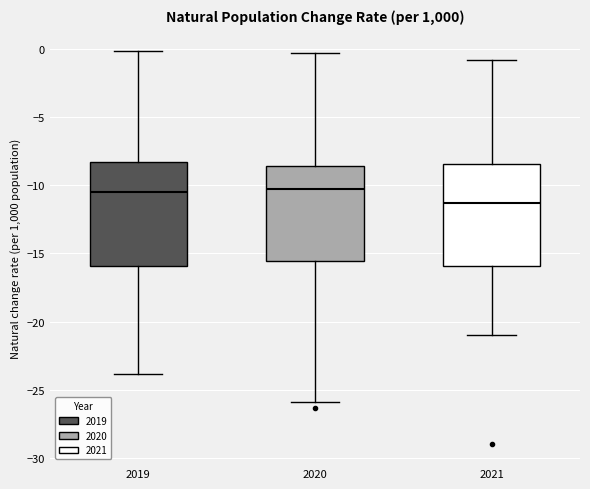

Reading left to right, transcribe this box plot: for each box, give where its median line is, the range the box spans, and where its two whiskers end, as read against the y-axis. The values are not printed on the chart, so give them approximately, as read against the axis.

2019: median -10.5, box -16.0 to -8.5, whiskers -24.0 to 0.0
2020: median -10.5, box -15.5 to -8.5, whiskers -26.0 to -0.5
2021: median -11.5, box -16.0 to -8.5, whiskers -21.0 to -1.0